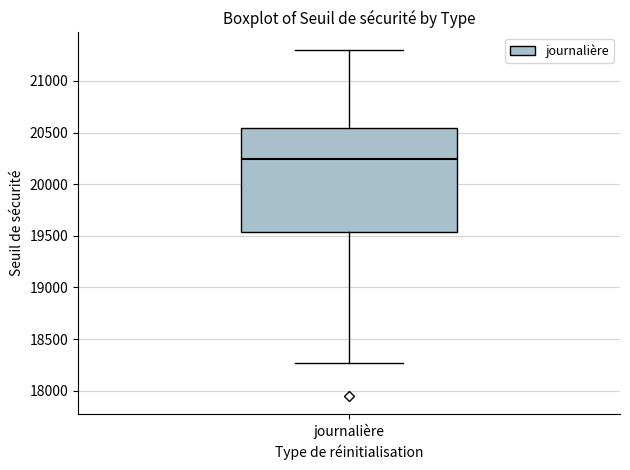

Transcribe this box plot: give where the median line is, the range the box spans, and where the two whiskers end, as read against the y-axis. The values are not printed on the chart, so give them approximately, as read against the axis.

median 20250, box 19550 to 20550, whiskers 18250 to 21300